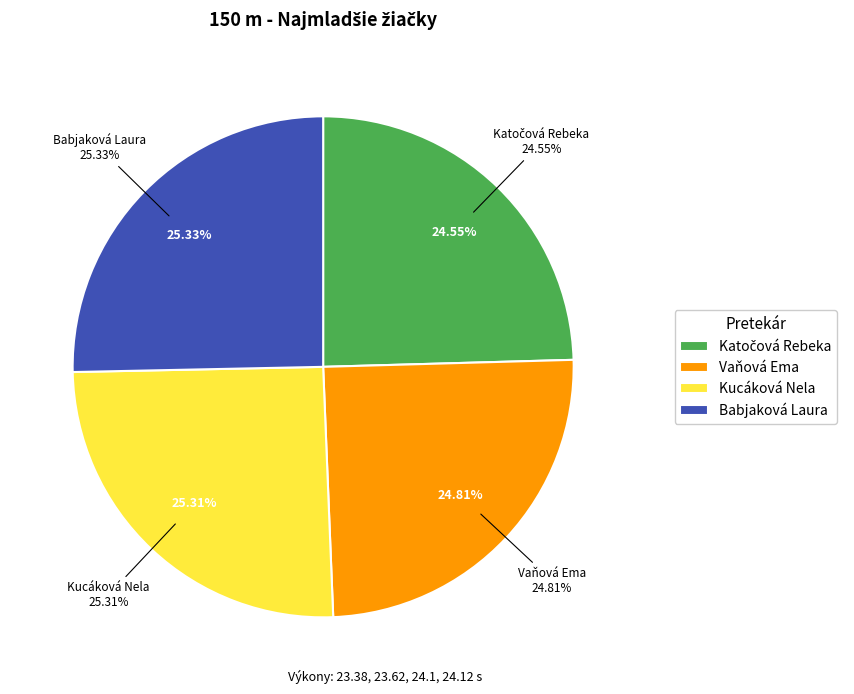

What is the change in value from Katočová Rebeka to Kucáková Nela?

+0.7